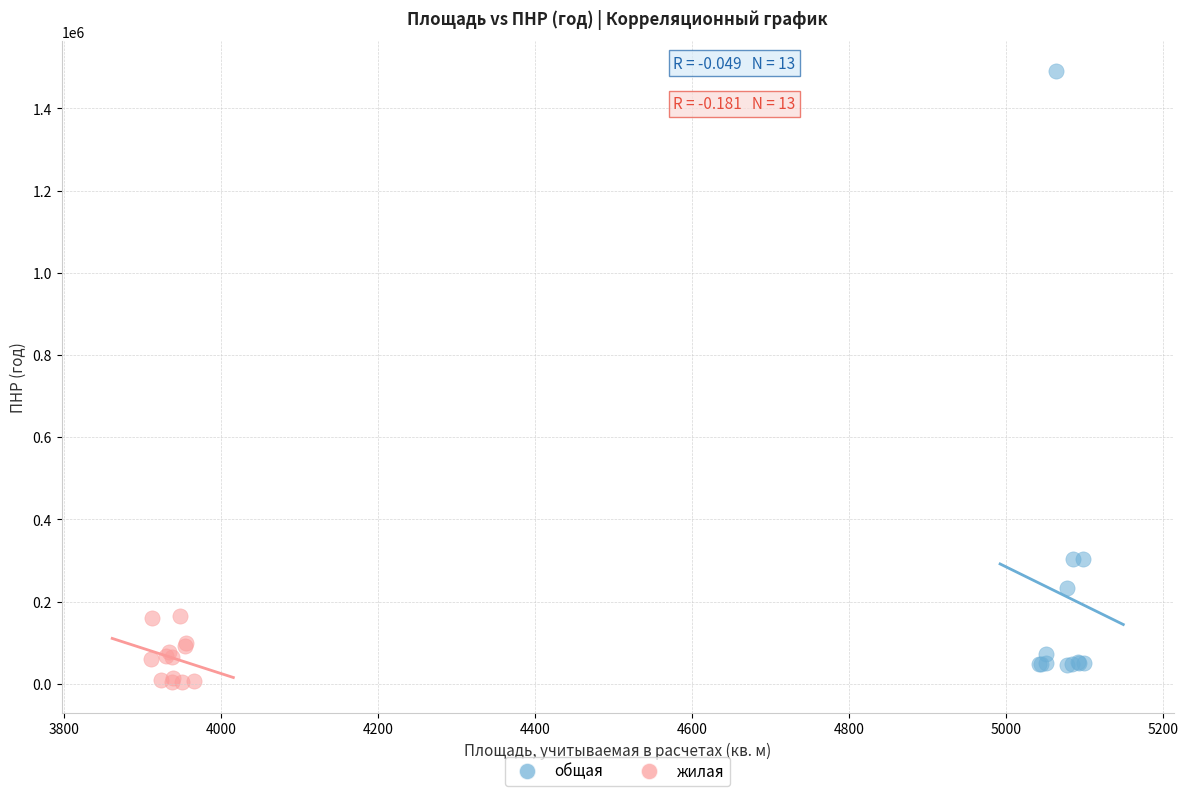

Which series reaches the maximum Y coordinate?

общая